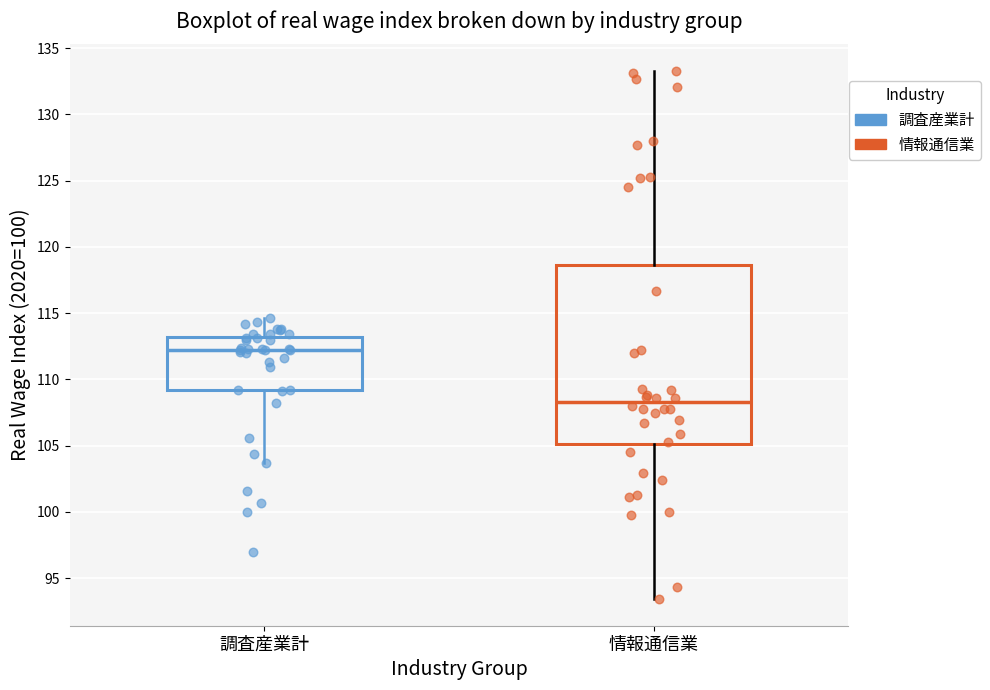

Reading left to right, read every box against the y-axis: the position of its median line, the range the box covers, and the ends of its whiskers. The values are not printed on the chart, so give them approximately, as read against the axis.

調査産業計: median 112.0, box 109.0 to 113.0, whiskers 103.5 to 114.5
情報通信業: median 108.5, box 105.0 to 118.5, whiskers 93.5 to 133.5